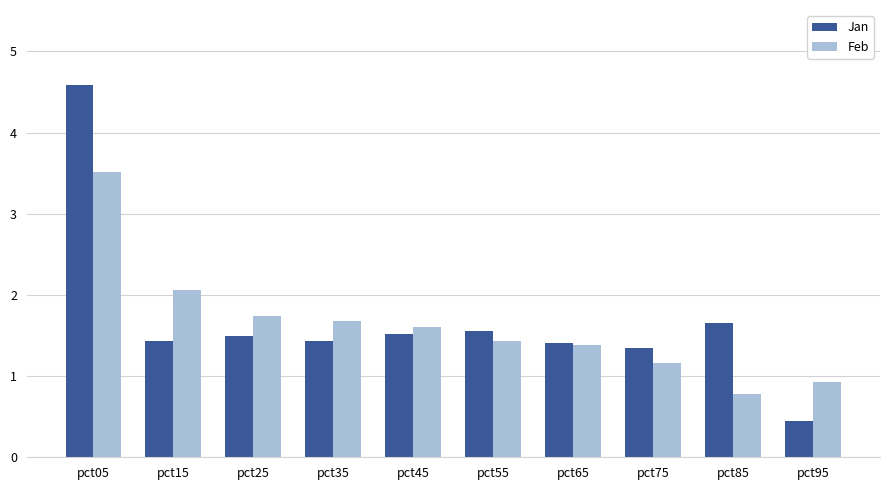

How many bars are there in total?

20